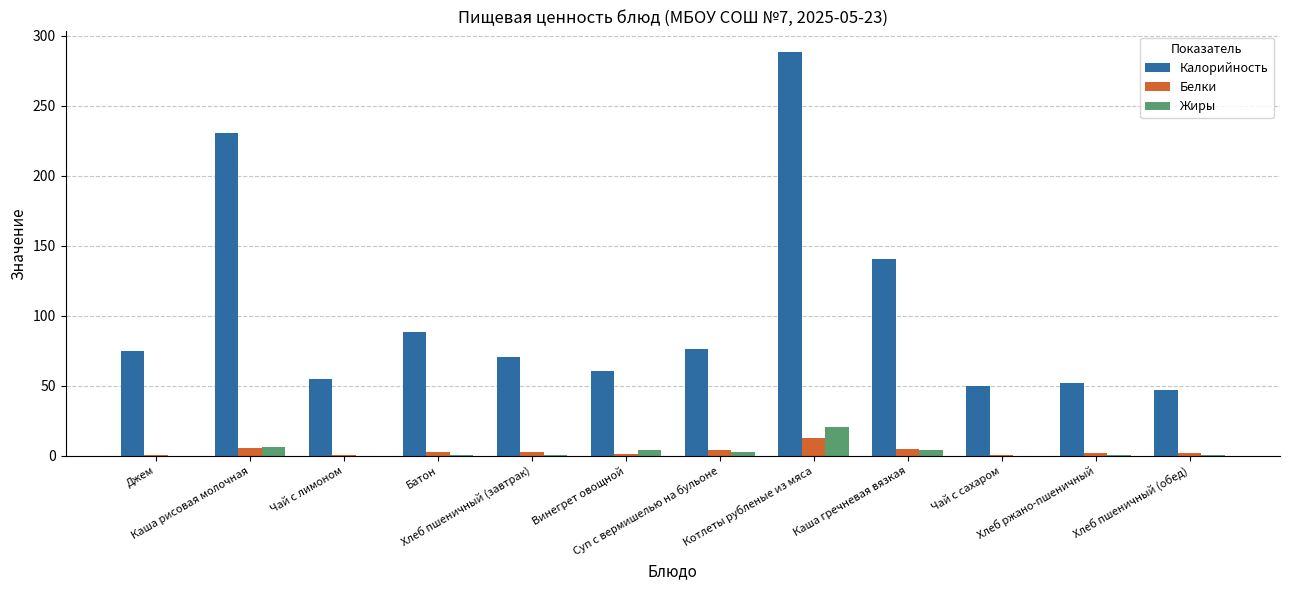

What is the sum of all Жиры values?

39.2